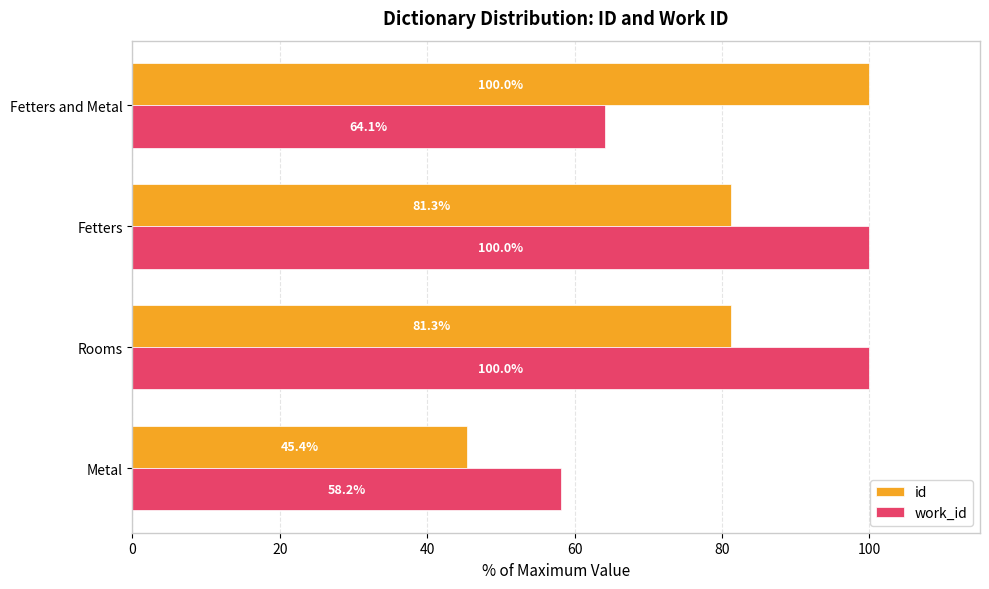

What is the sum of all id values?

307.9